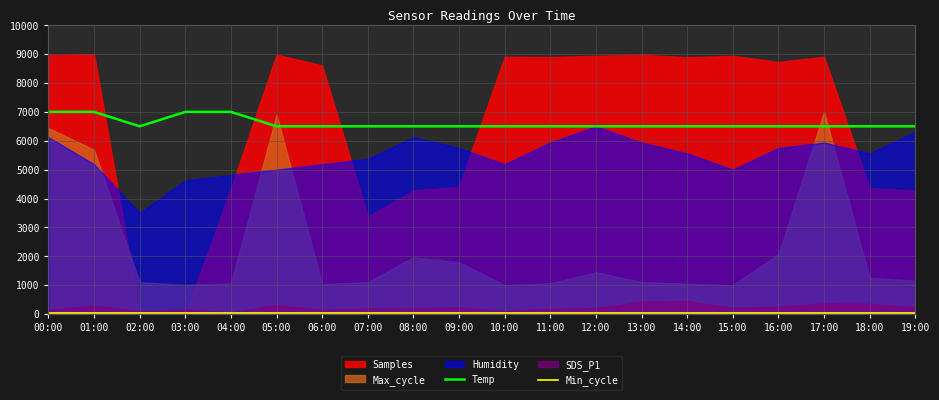

Is it true that Temp equals 3926 at 10:00?

False